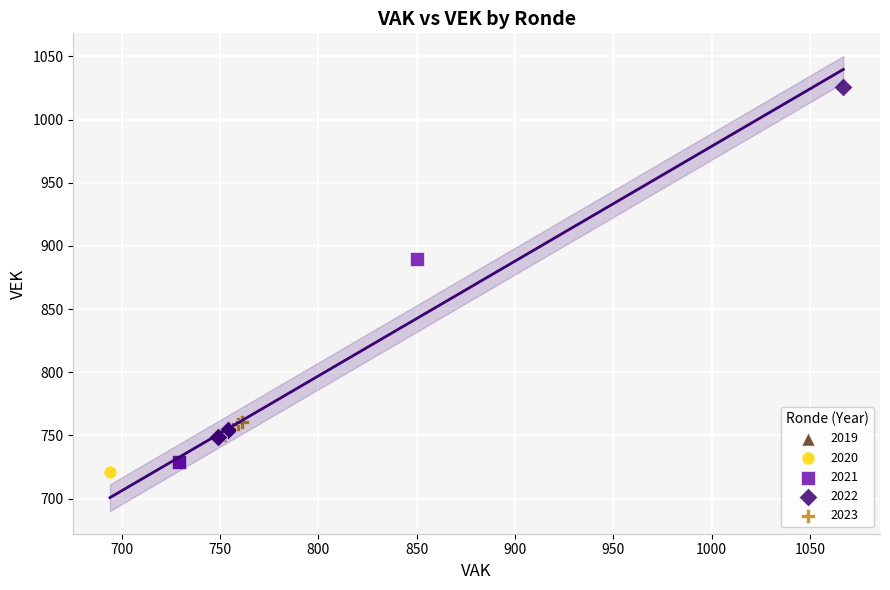

Which series reaches the maximum Y coordinate?

2022